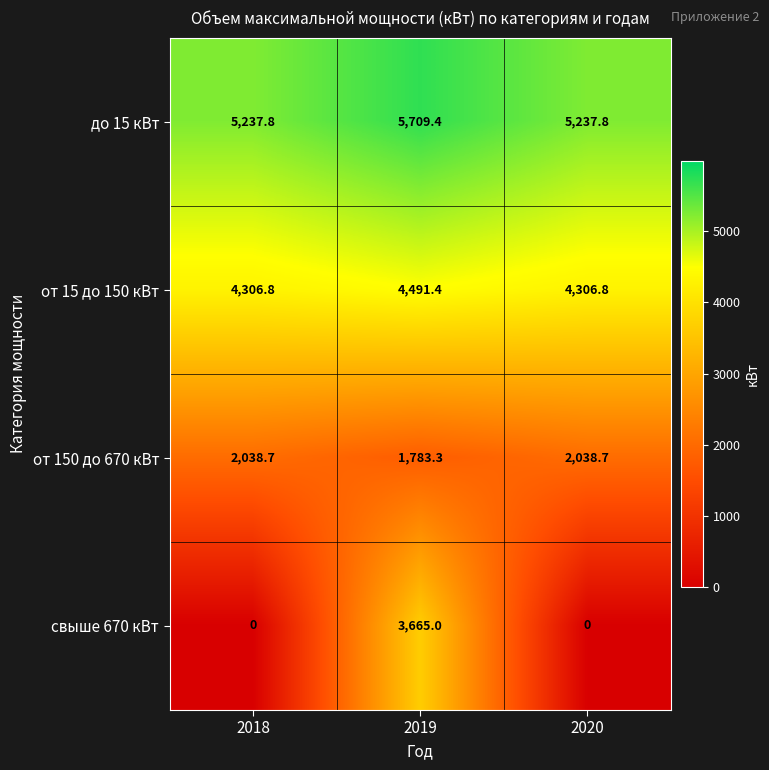

Which series has the largest range (max minus min)?

свыше 670 кВт